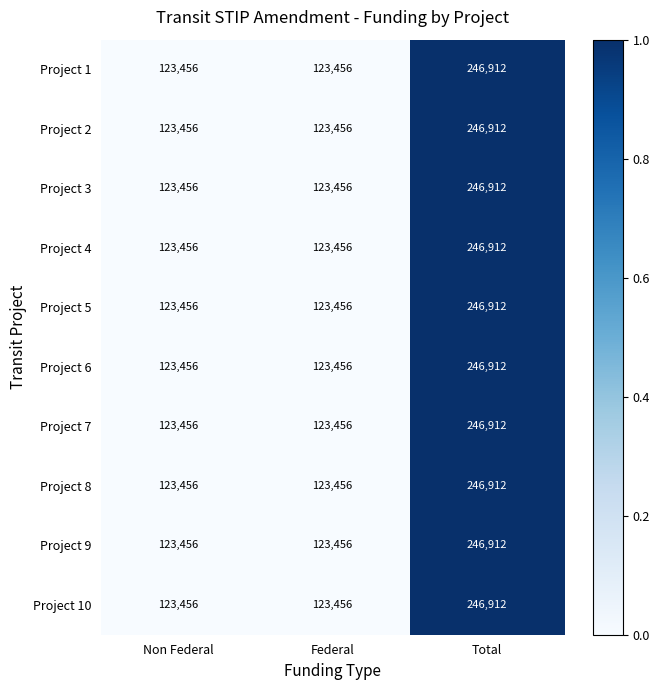

How many distinct data groups are displayed?

10